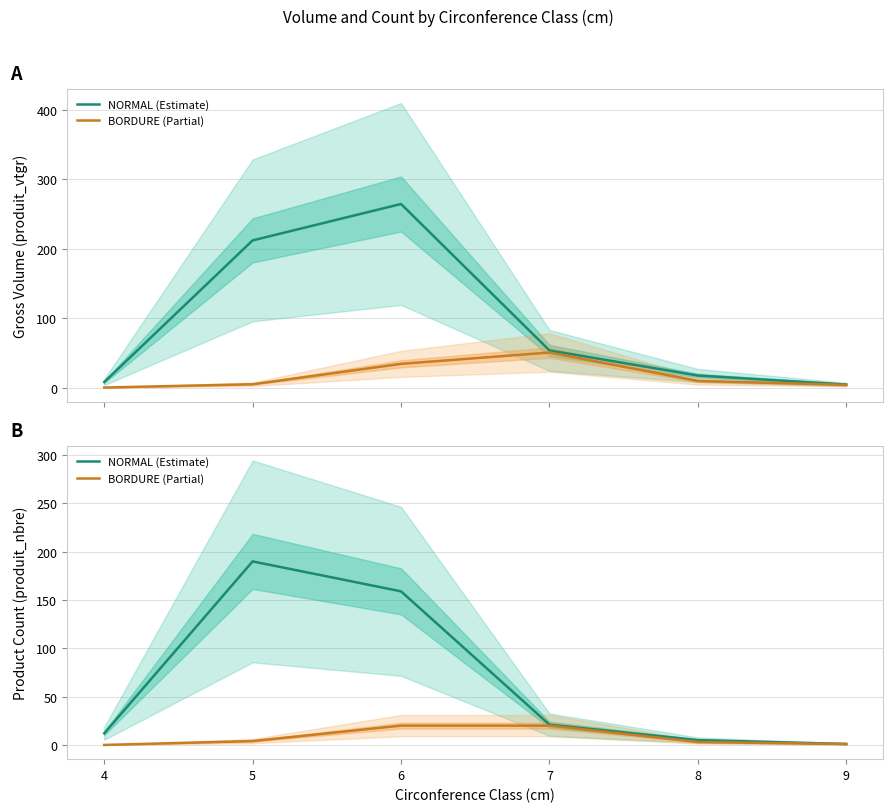

In NORMAL (Estimate), how many points are higher than both neighbors (excluding endpoints)?

1